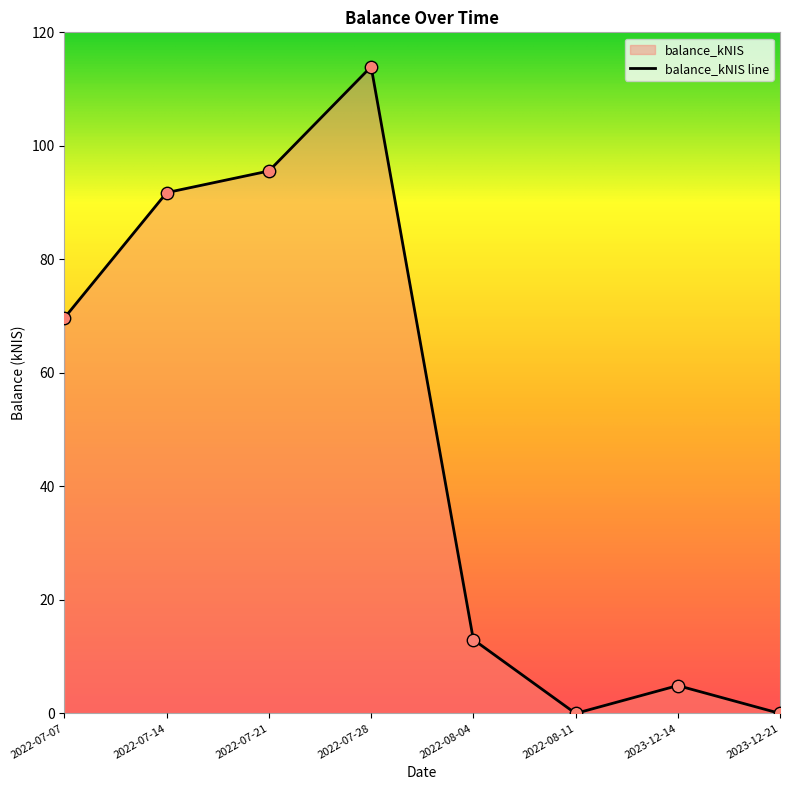

What is the change in value from 2022-07-07 to 2022-08-04?

-56.7